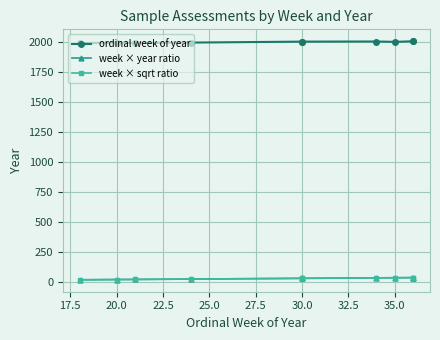

How many lines are shown in the chart?

3